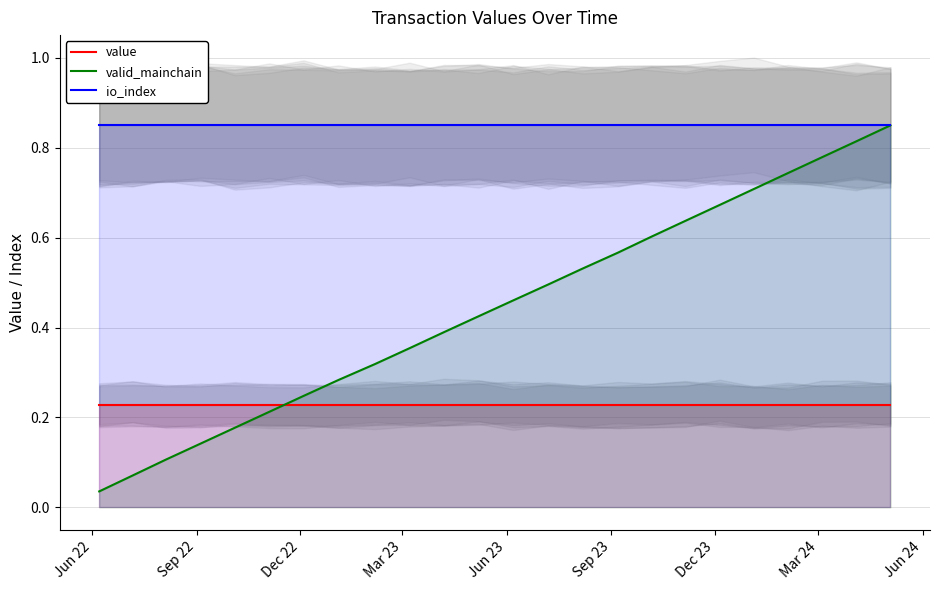

What is the value of the value point at the 13th from the left?

0.2